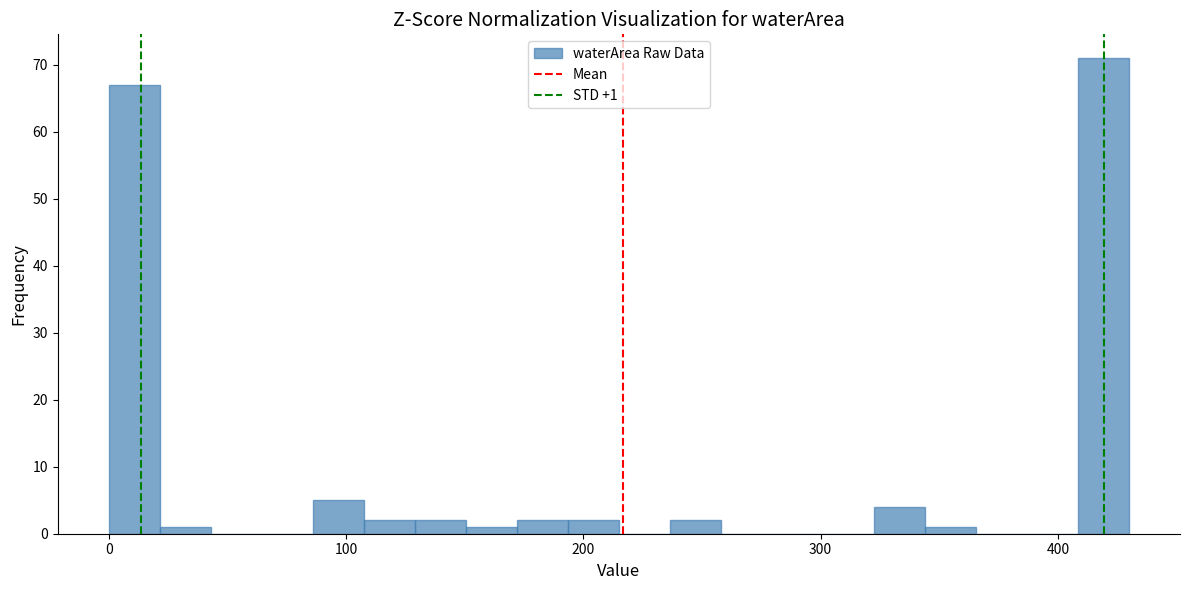

Around what value on the x-axis is the tallest bar? Give the approximate position of its centre, as read against the axis.

420